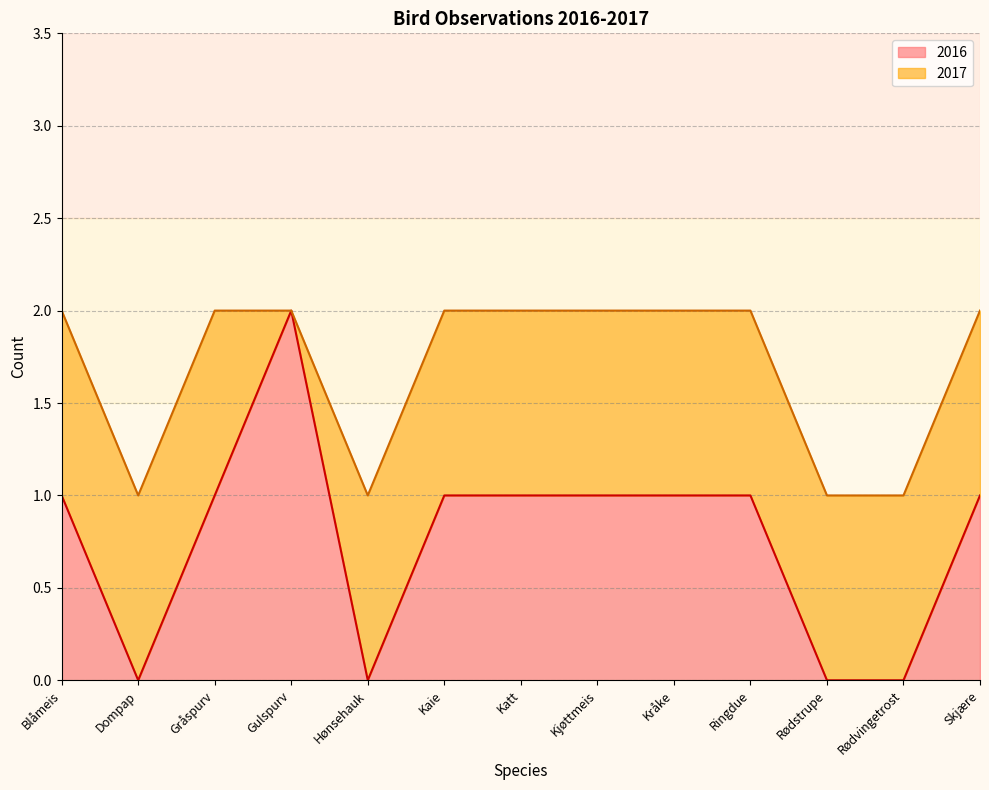

How many interior local valleys (lower than both neighbors) does the data have?

2